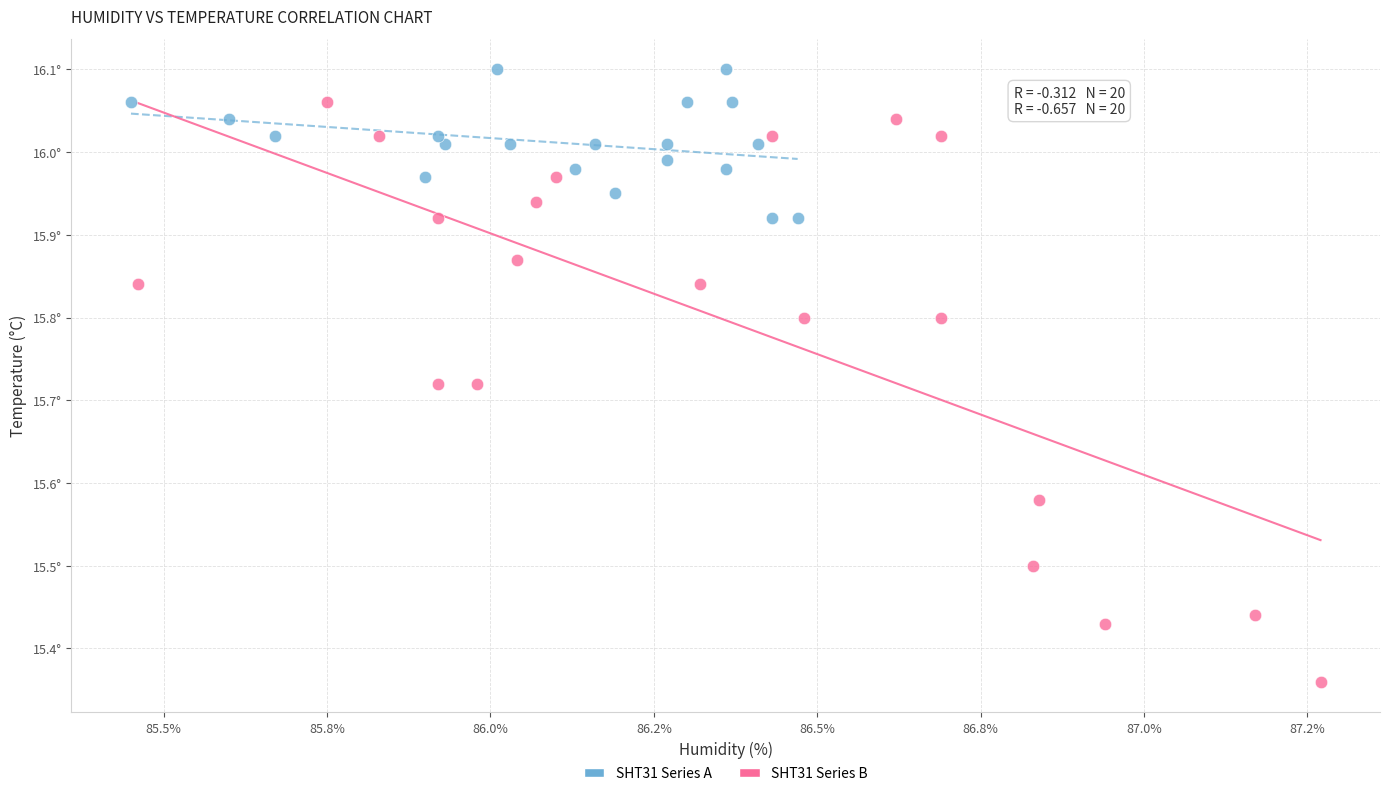

Which series reaches the minimum Y coordinate?

SHT31 Series B